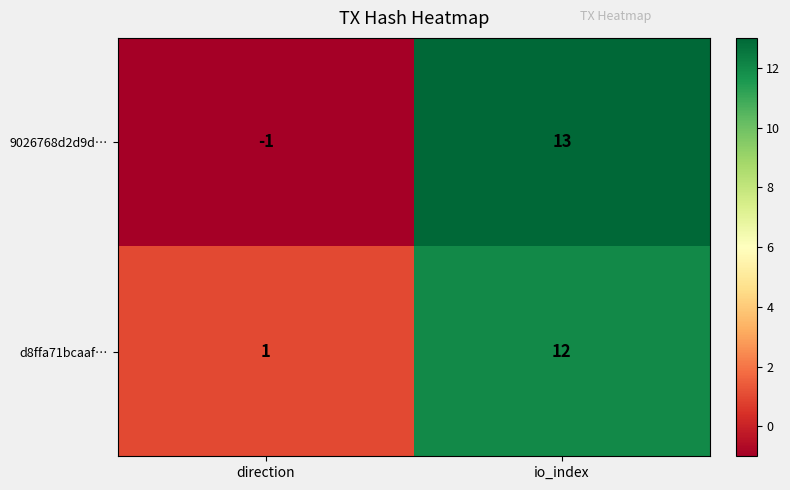

Reading left to right, list all the values displayed in this chart.

9026768d2d9d…: direction=-1	io_index=13
d8ffa71bcaaf…: direction=1	io_index=12